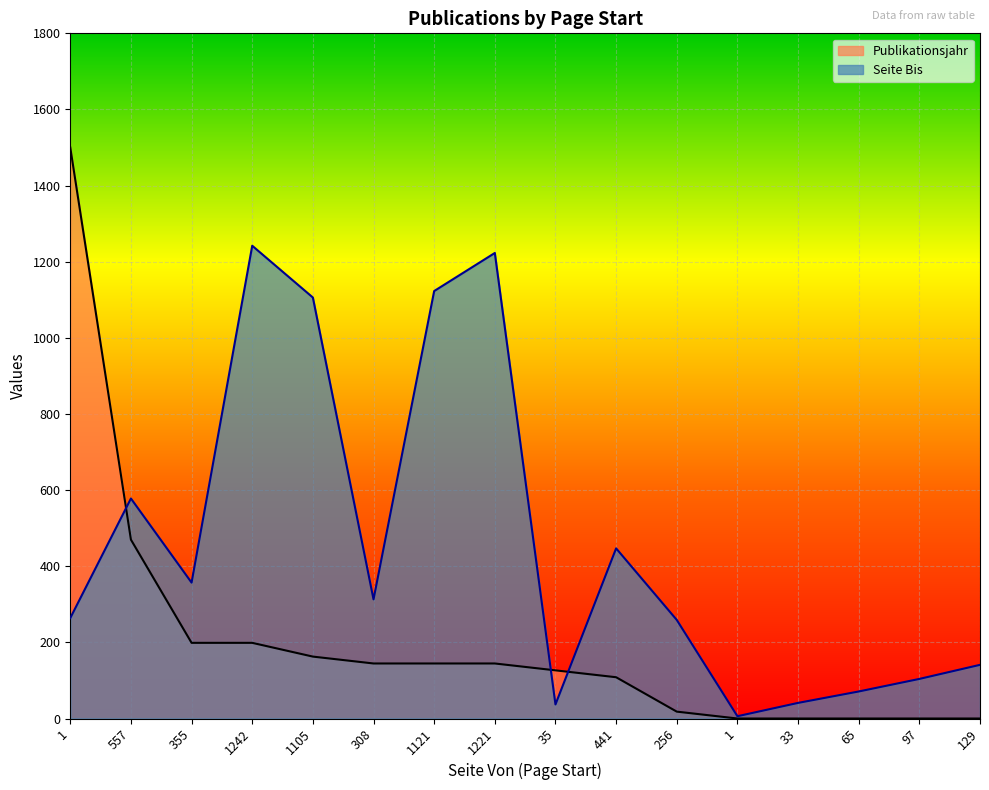

How many lines are shown in the chart?

2